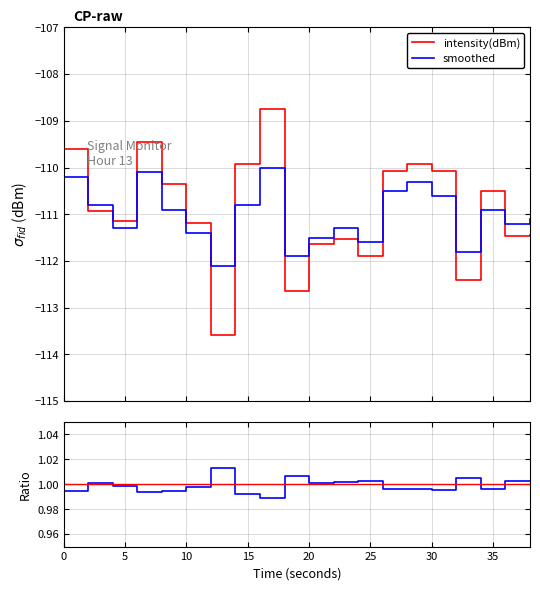

Between which two adjacent categories do smoothed and intensity(dBm) first intersect?

0 and 5